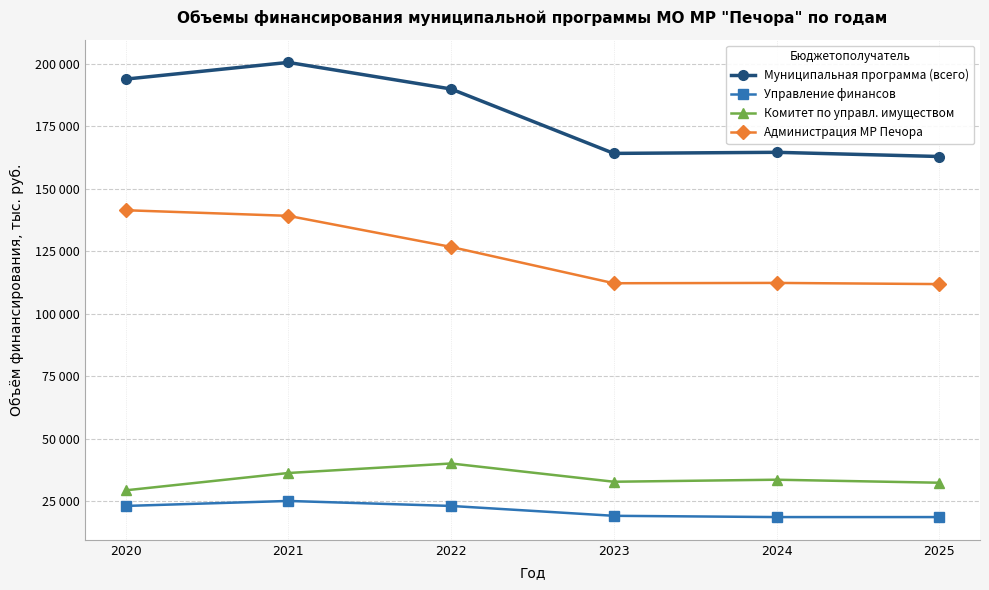

At which category does Комитет по управл. имуществом reach its first local valley?

2023